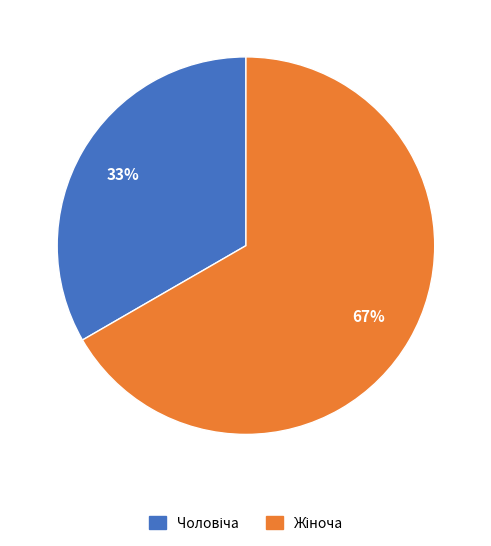

To the nearest percent, what is the average slice percentage?

50%